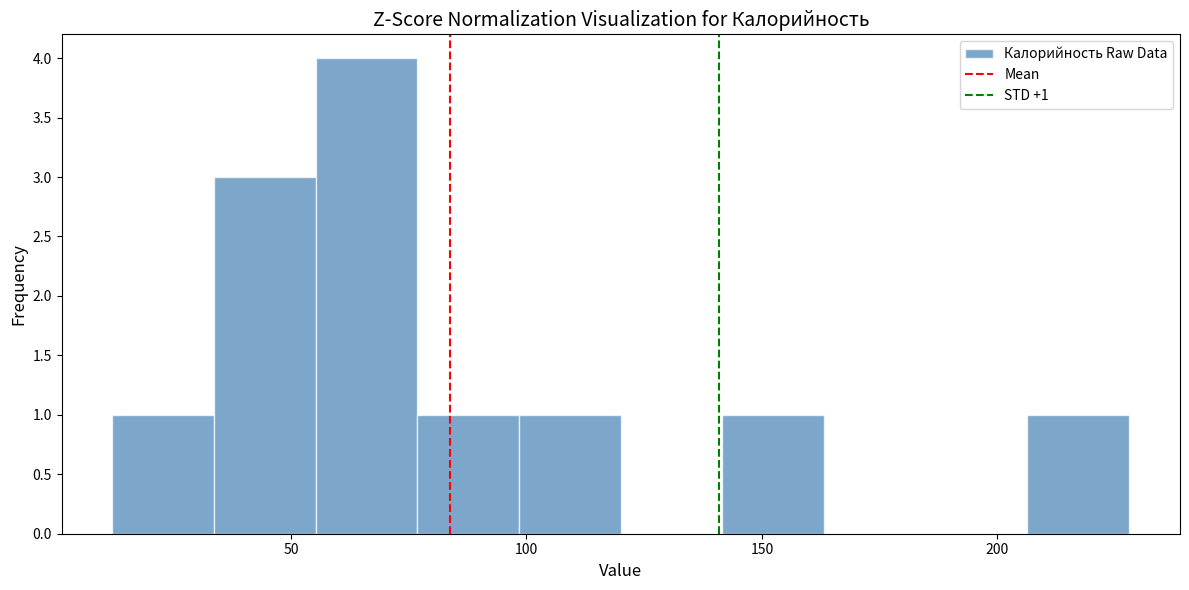

Over which range of the x-axis is the bar tallest?

55 to 75